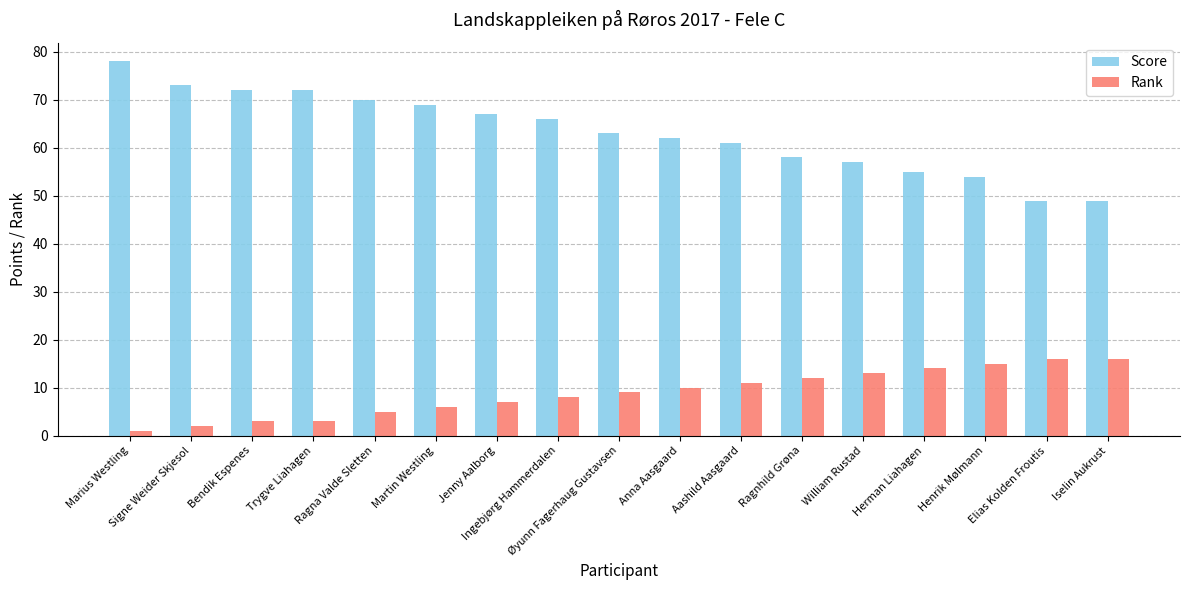

What is the sum of all Score values?

1075